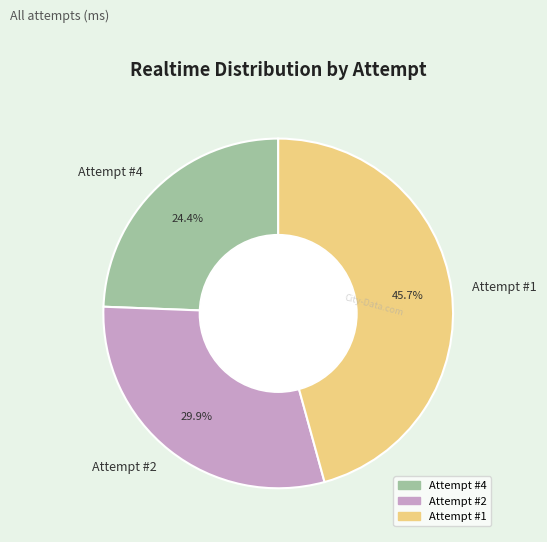

True or false: Attempt #1 accounts for 40% of the total.

False